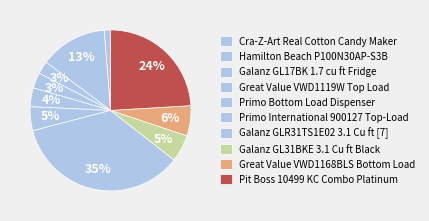

How many segments does this pie chart have?

10